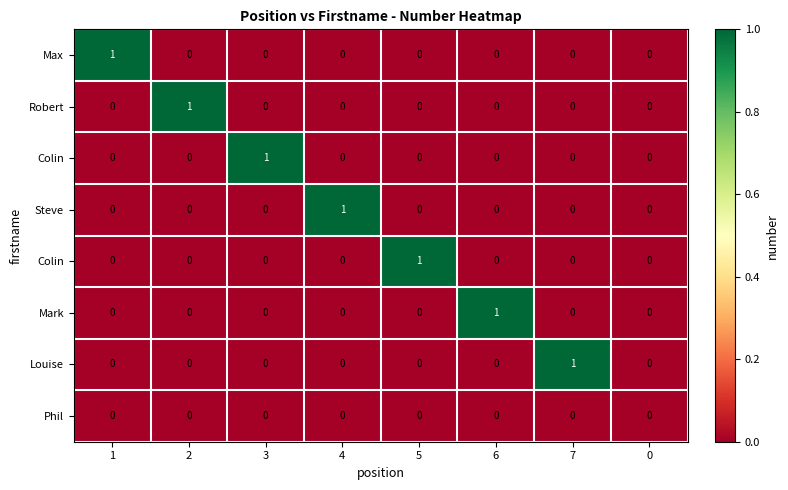

How many data points does each series have?

8